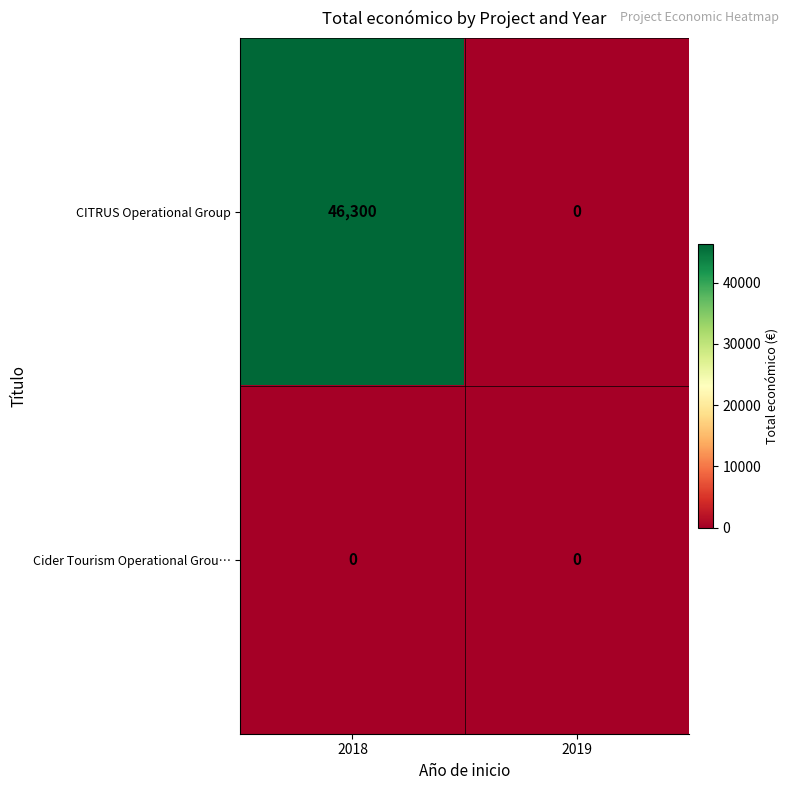

Which series has the widest spread of values?

CITRUS Operational Group